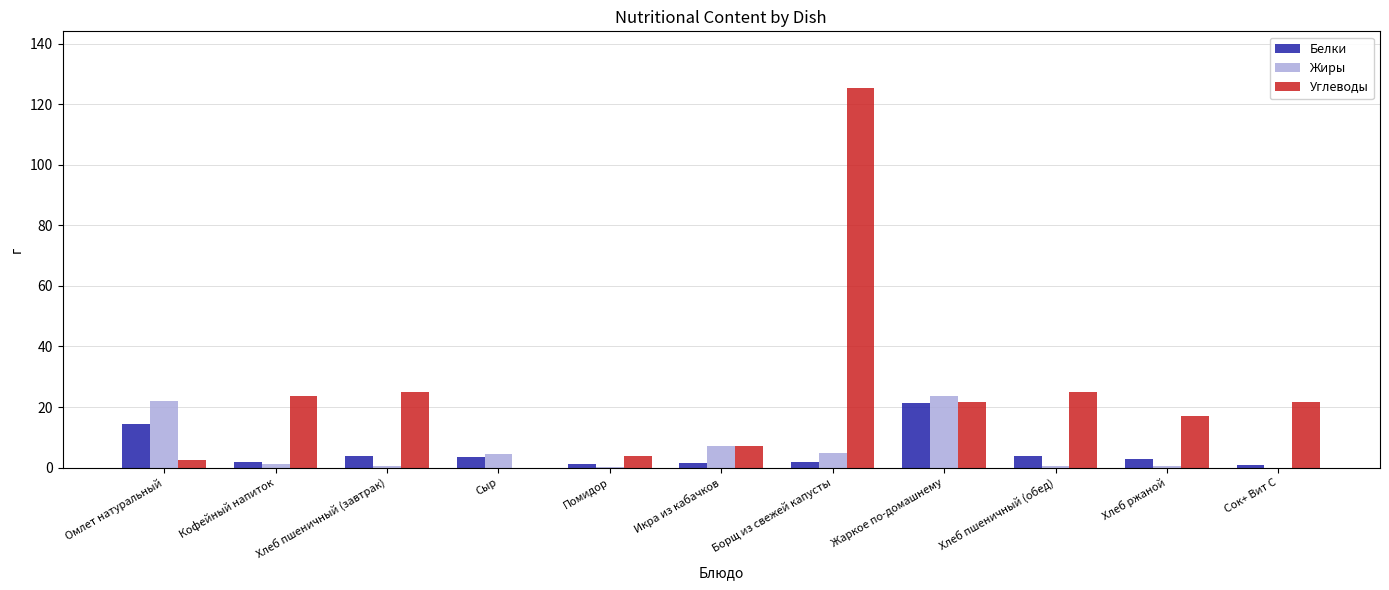

What is the sum of all Жиры values?

65.2